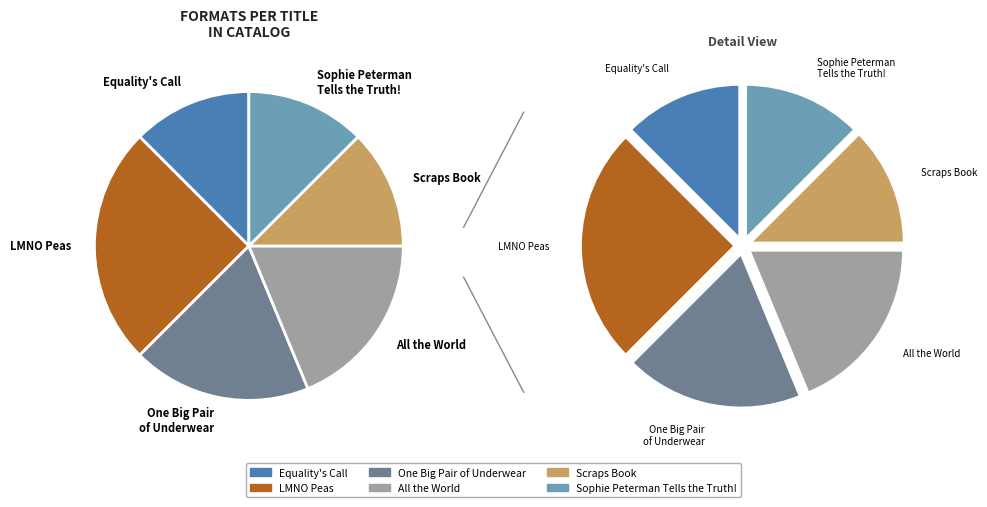

What is the ratio of the value at One Big Pair of Underwear to the value at All the World?

1.0